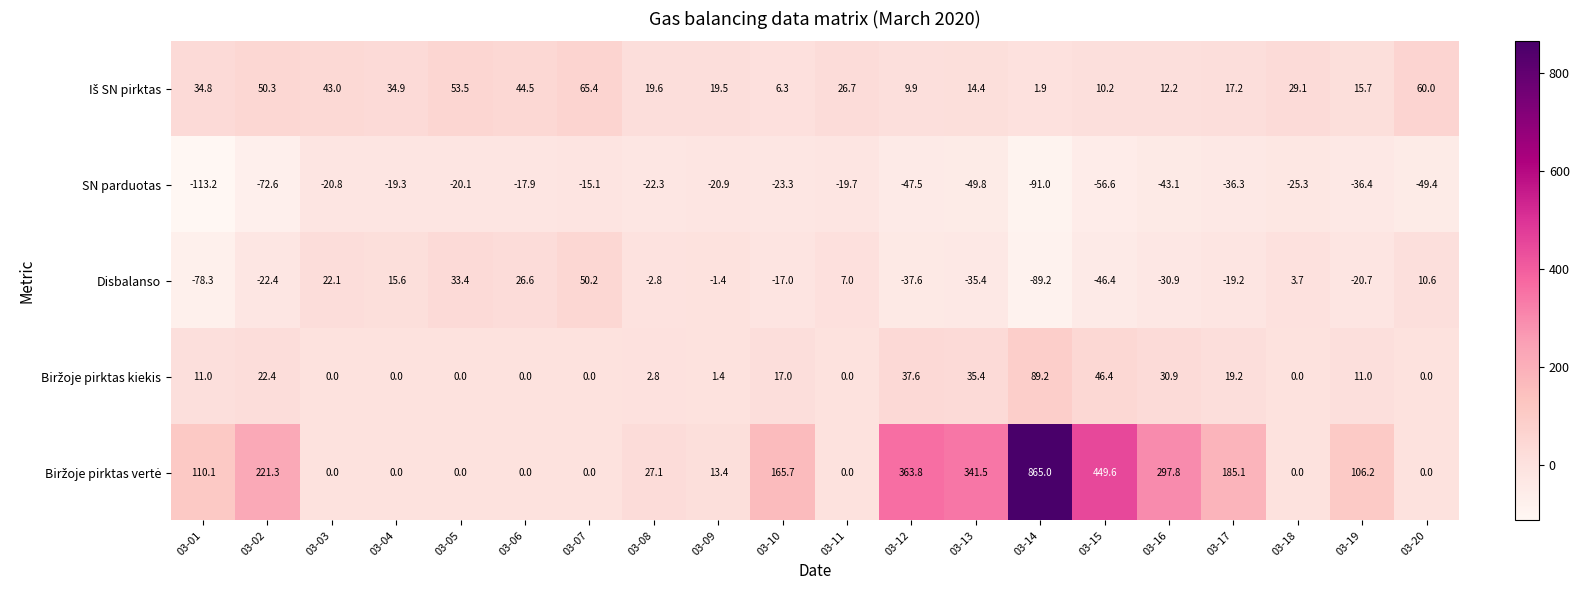

Which label corresponds to the smallest value in the chart?

03-01